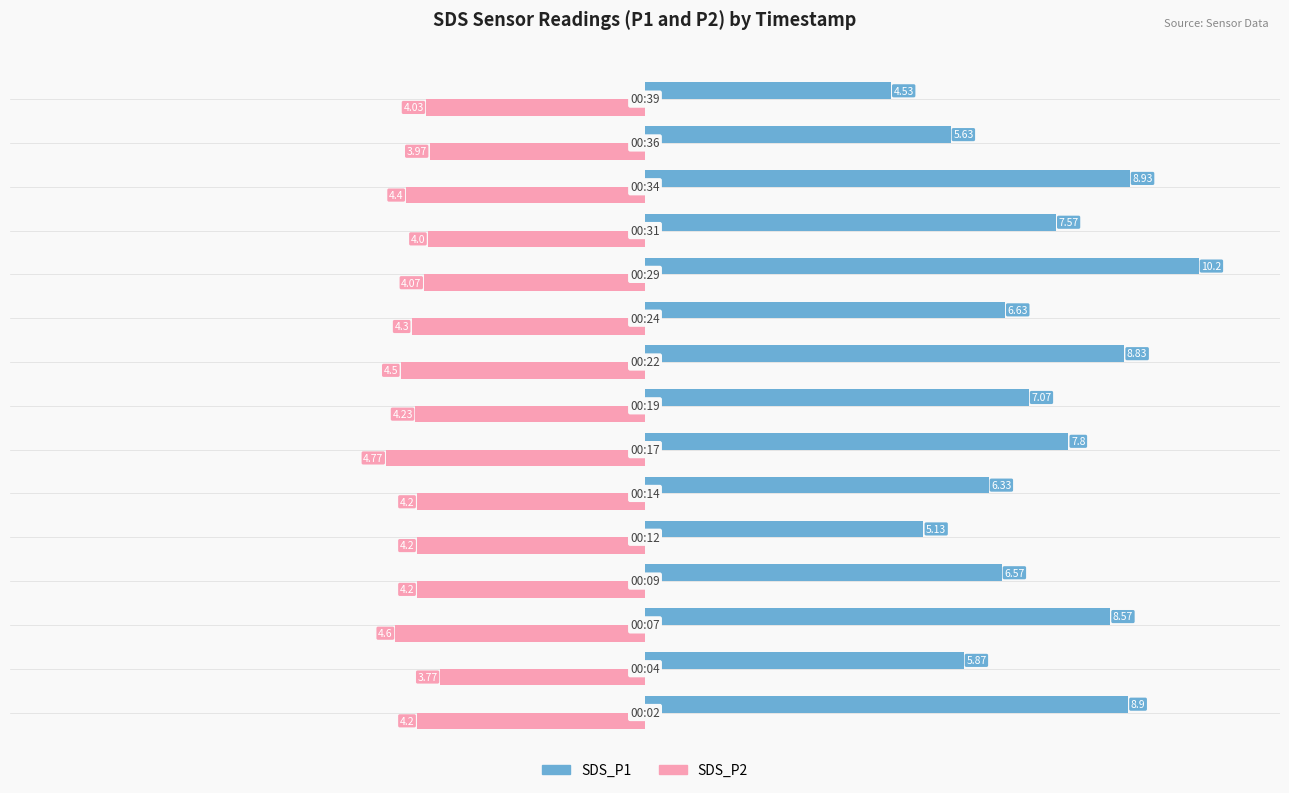

What is the difference between the second highest and second lowest values in the SDS_P2 series?

0.6